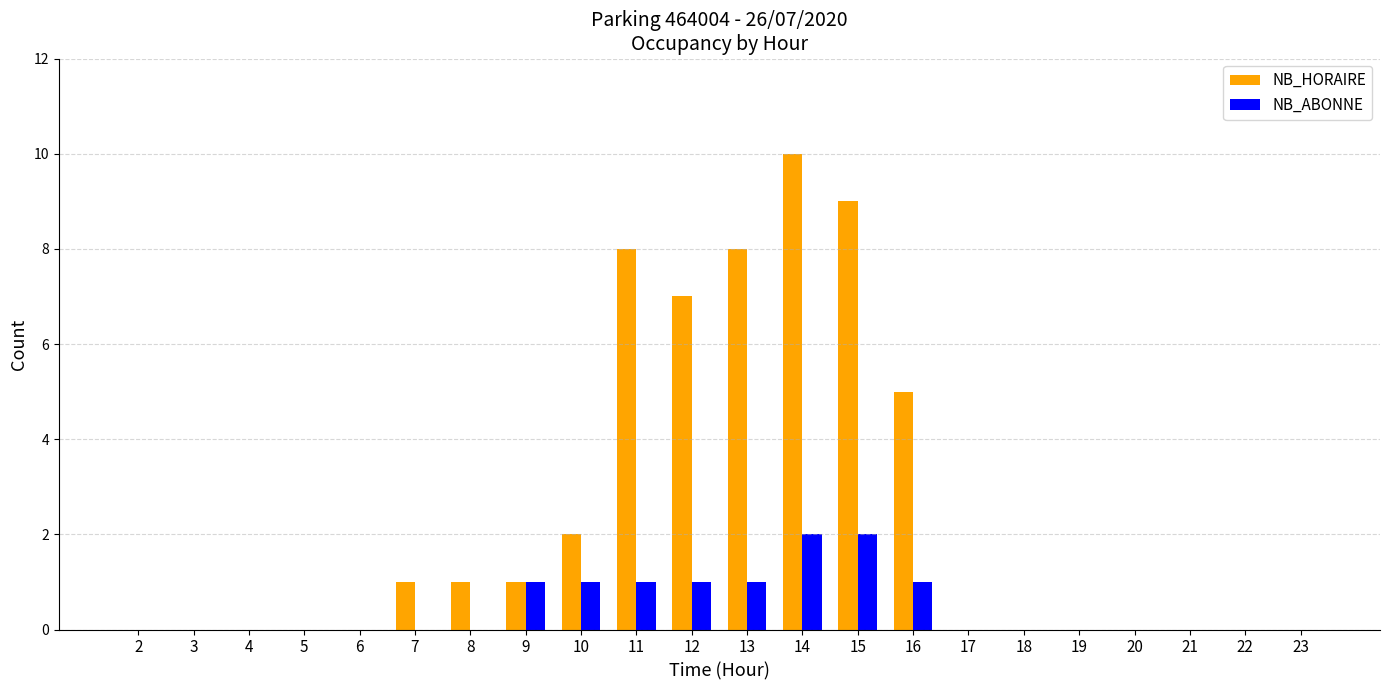

Which series has the widest spread of values?

NB_HORAIRE